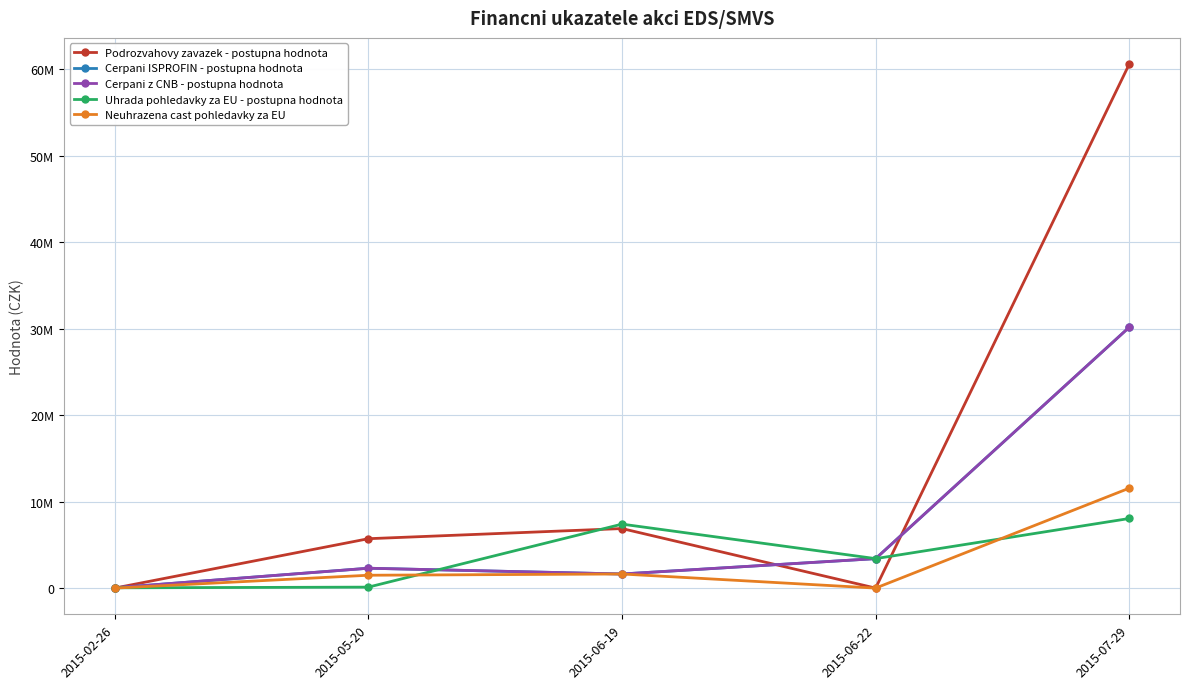

True or false: Podrozvahovy zavazek - postupna hodnota and Neuhrazena cast pohledavky za EU intersect in this chart.

False